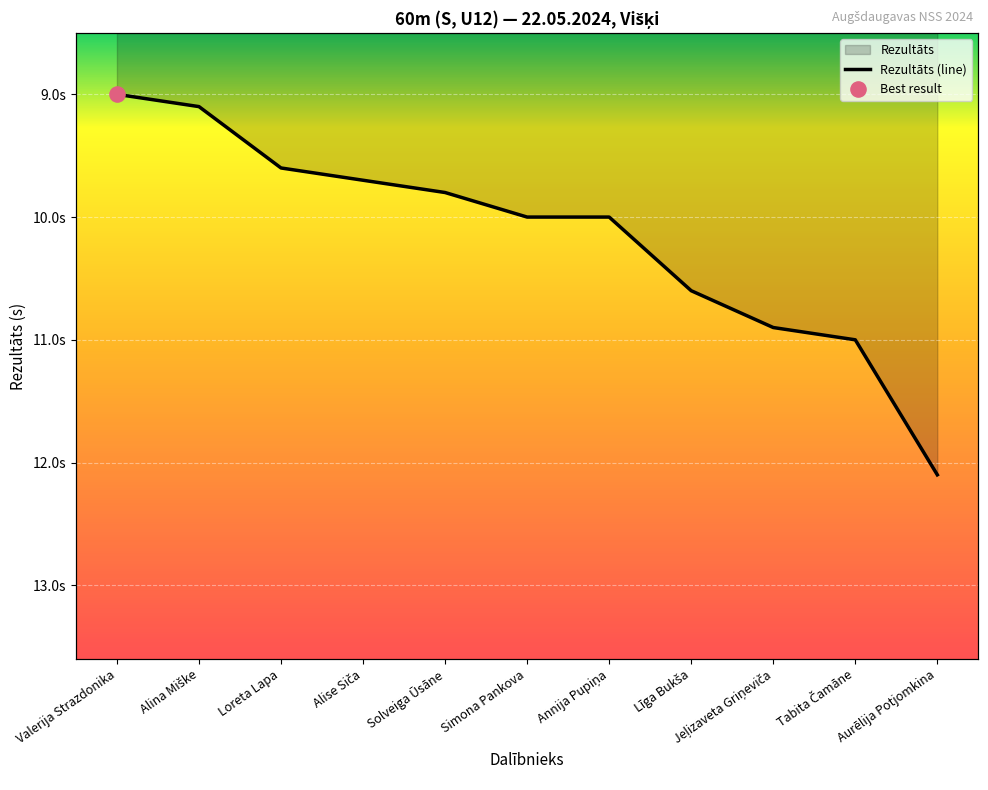

Approximately how many times larger is the value at Loreta Lapa compared to Aurēlija Potjomkina?

0.8